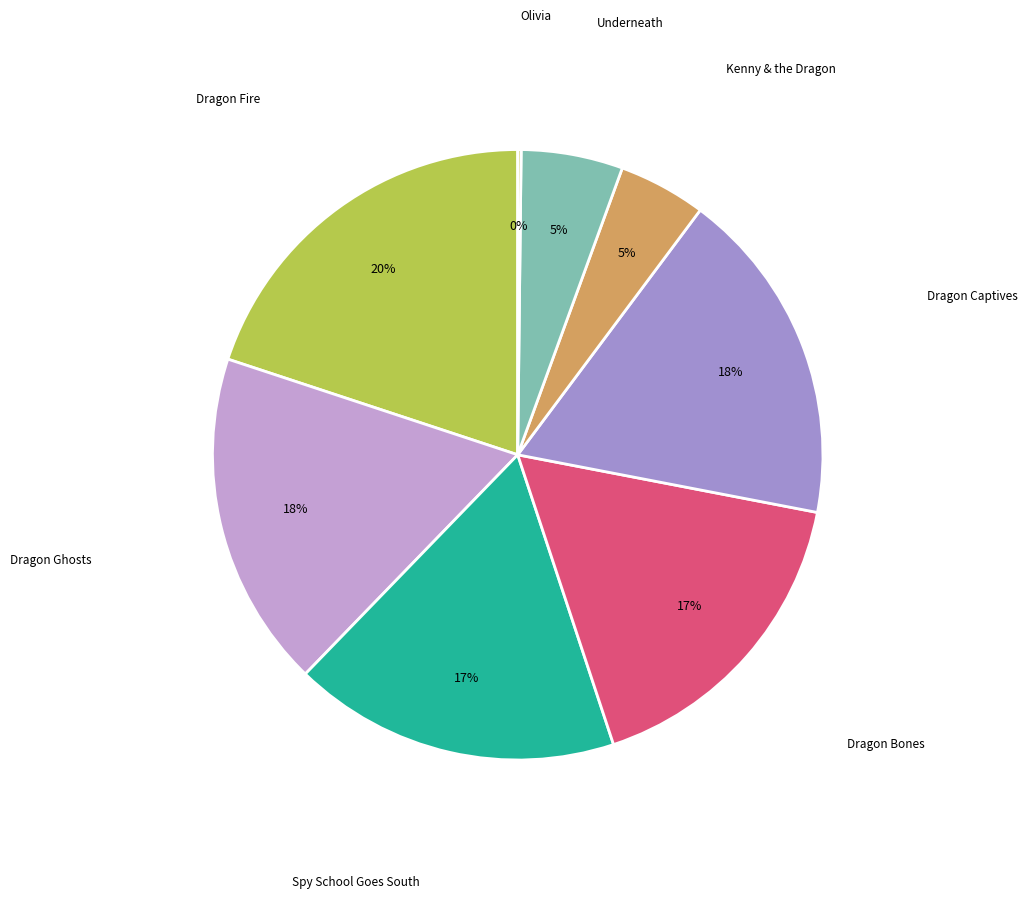

Does Spy School Goes South account for over 50% of the chart?

No